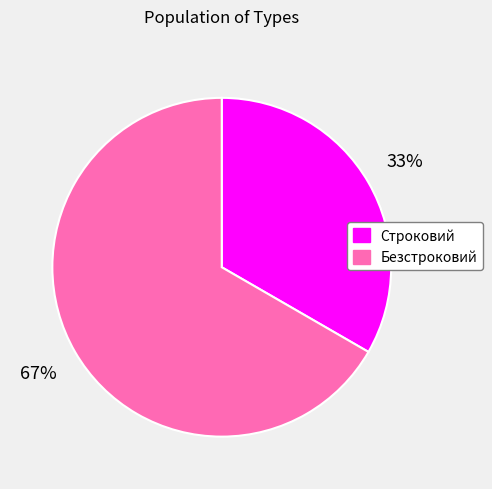

Which category has the smallest portion of the pie?

Строковий